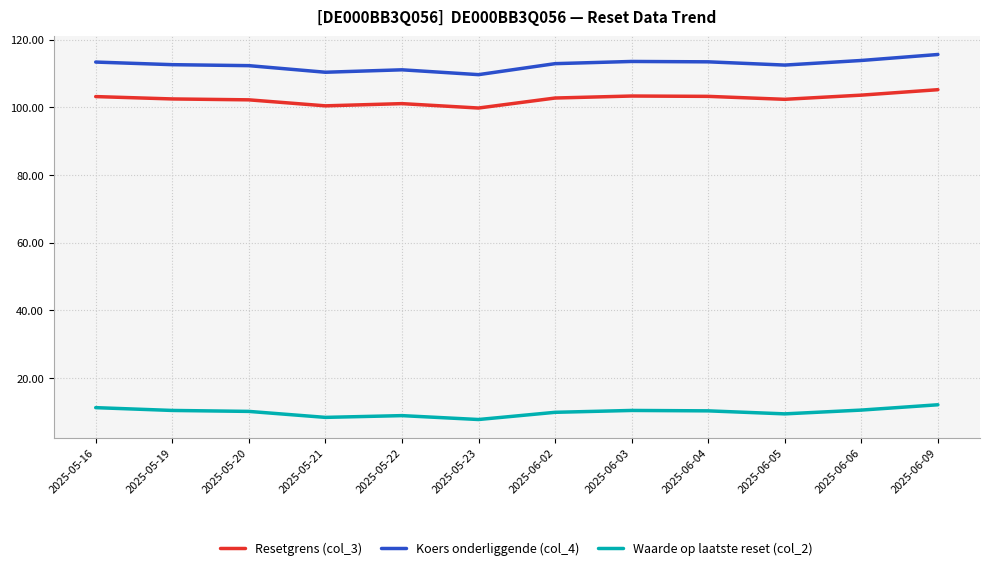

What is the difference between the highest and lowest values at 2025-05-19?

102.3